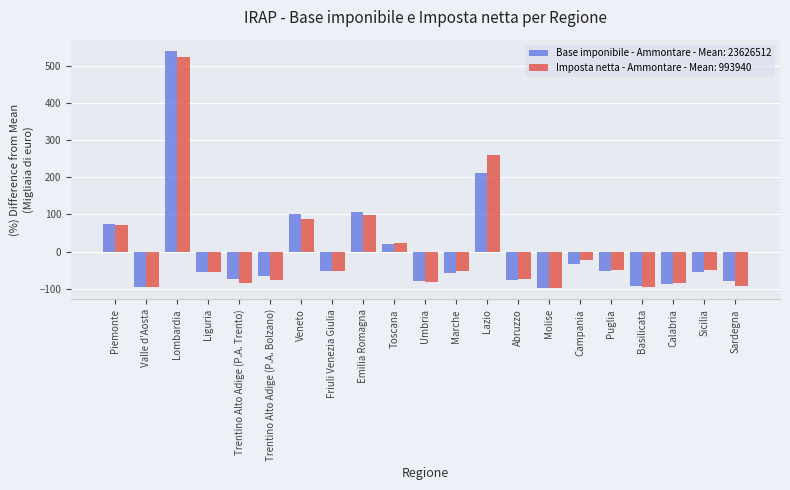

Which series changed the most between Trentino Alto Adige (P.A. Trento) and Basilicata?

Base imponibile - Ammontare - Mean: 23626512